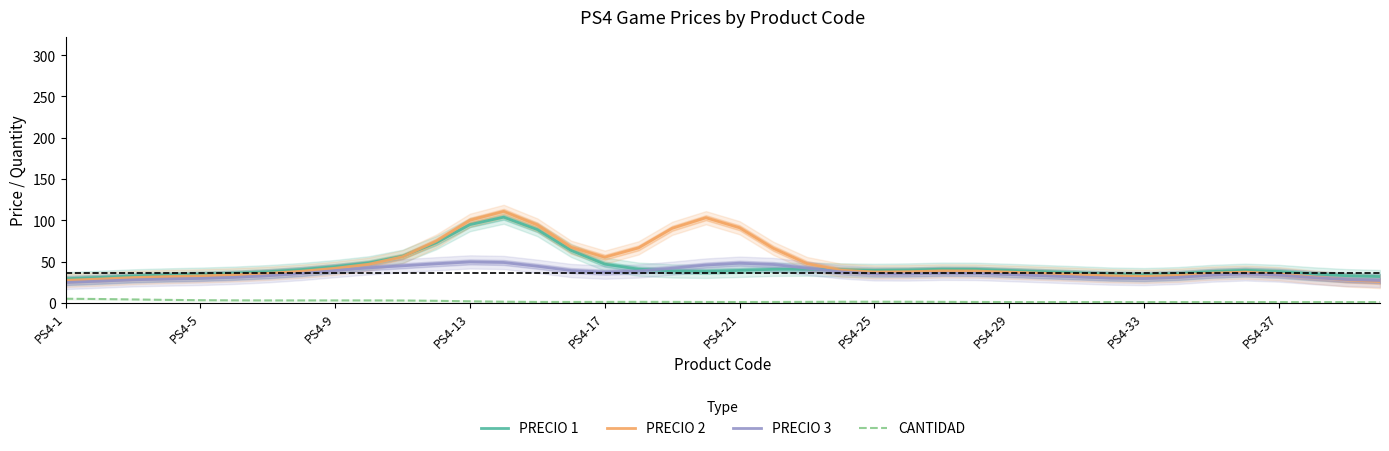

In PRECIO 2, how many points are lower than both neighbors (excluding endpoints)?

3